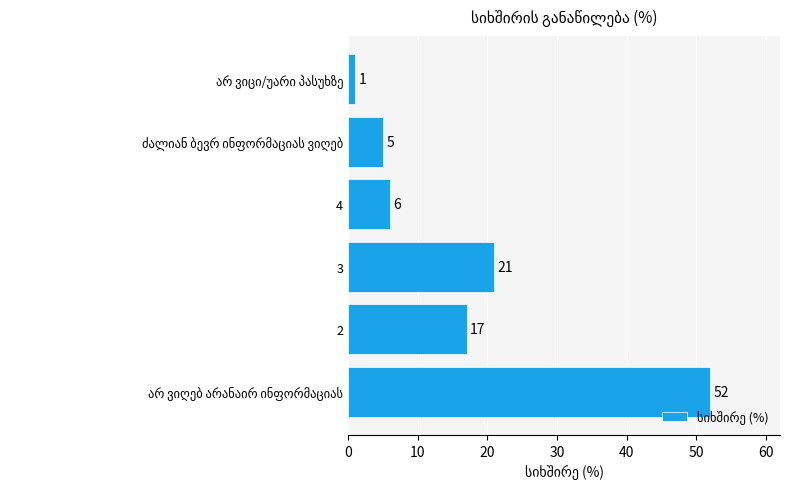

How many distinct data groups are displayed?

1